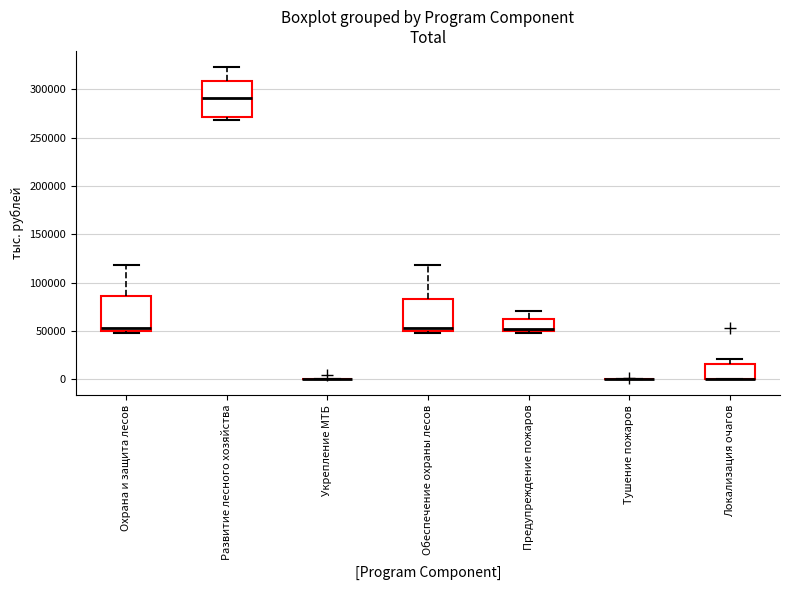

Reading left to right, read every box against the y-axis: the position of its median line, the range the box covers, and the ends of its whiskers. The values are not printed on the chart, so give them approximately, as read against the axis.

Охрана и защита лесов: median 55000, box 50000 to 85000, whiskers 50000 (just below the box's lower edge) to 120000
Развитие лесного хозяйства: median 290000, box 270000 to 310000, whiskers 270000 (just below the box's lower edge) to 325000
Укрепление МТБ: box collapsed to a line at 0, whiskers 0 to 0
Обеспечение охраны лесов: median 55000, box 50000 to 85000, whiskers 50000 (just below the box's lower edge) to 120000
Предупреждение пожаров: median 50000 (just above the box's lower edge), box 50000 to 65000, whiskers 50000 (just below the box's lower edge) to 70000
Тушение пожаров: box collapsed to a line at 0, whiskers 0 to 0
Локализация очагов: median 0 (drawn on the box's lower edge), box 0 to 15000, whiskers 0 to 20000